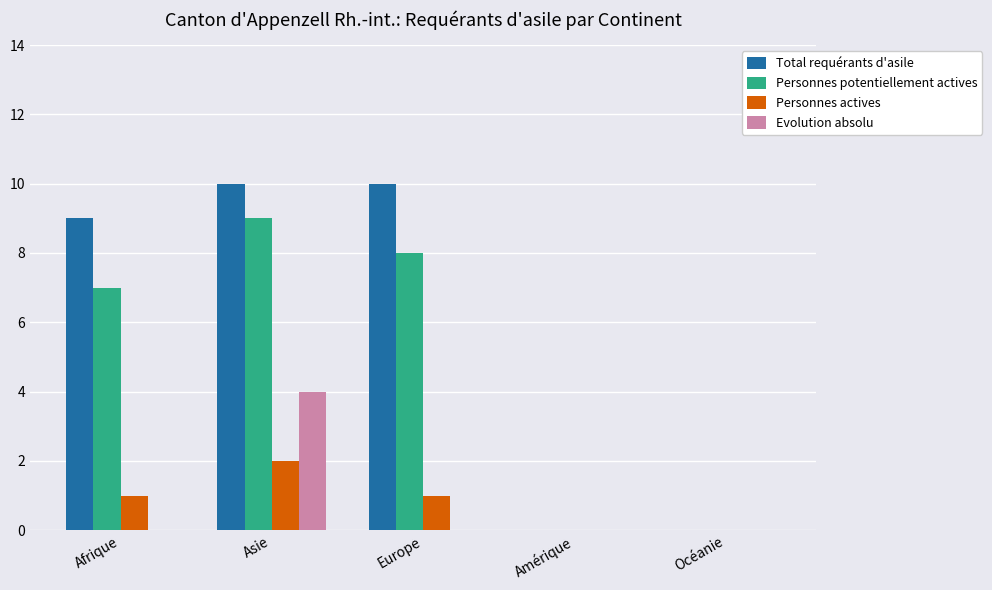

Is it true that Evolution absolu equals 1 at Asie?

False